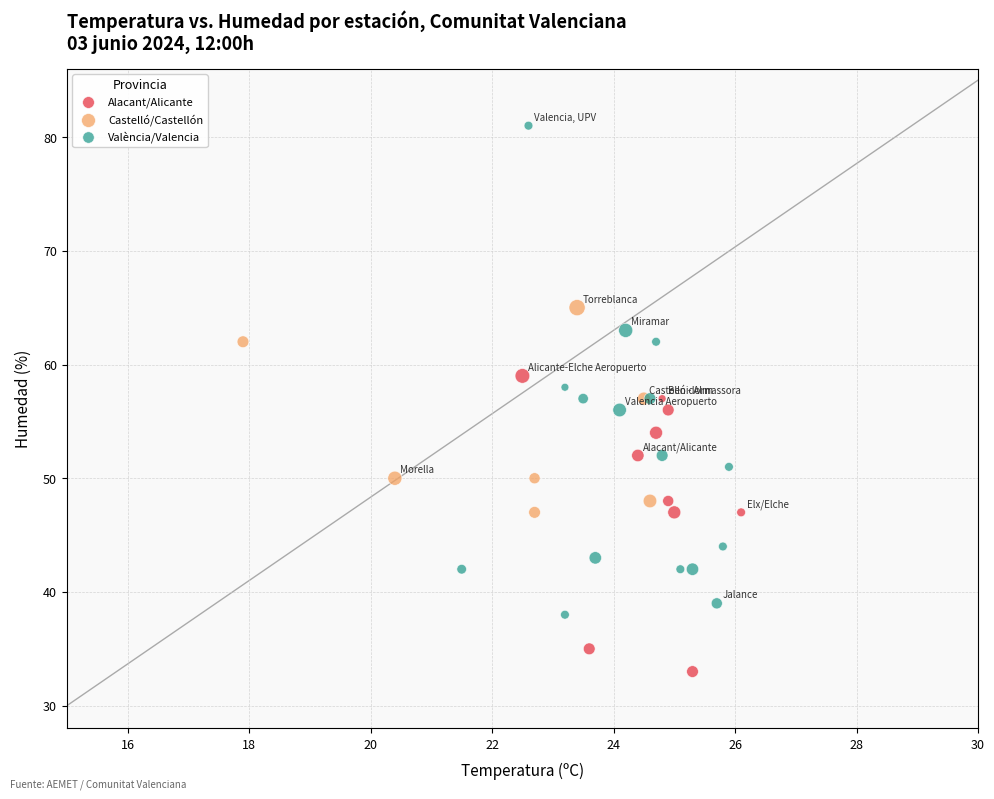

What are all the series names shown in the legend?

Alacant/Alicante, Castelló/Castellón, València/Valencia